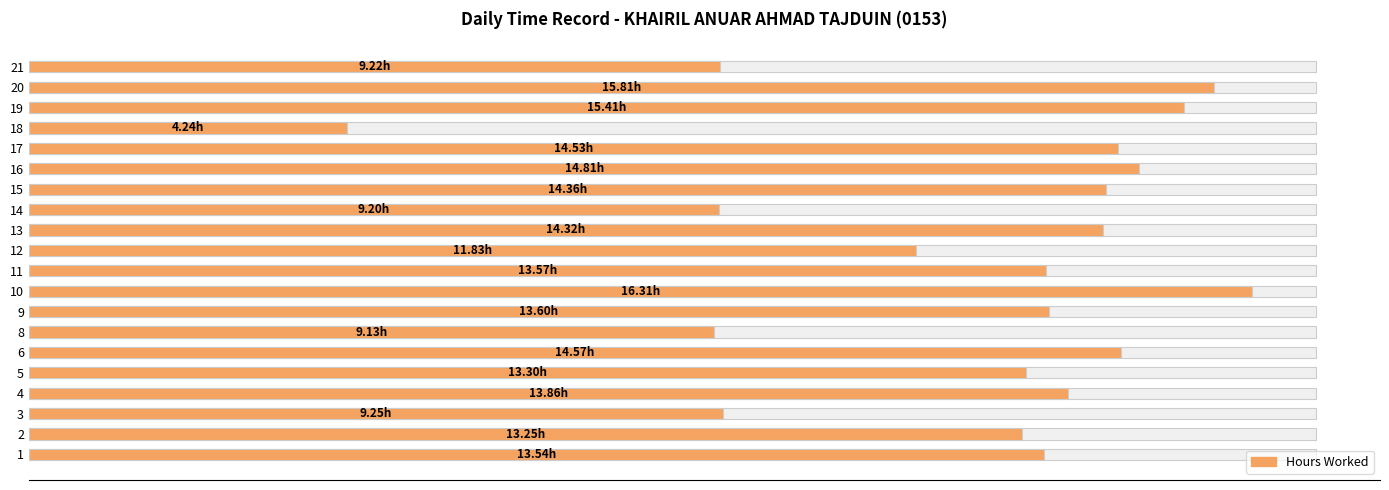

Does the chart contain any negative values?

No